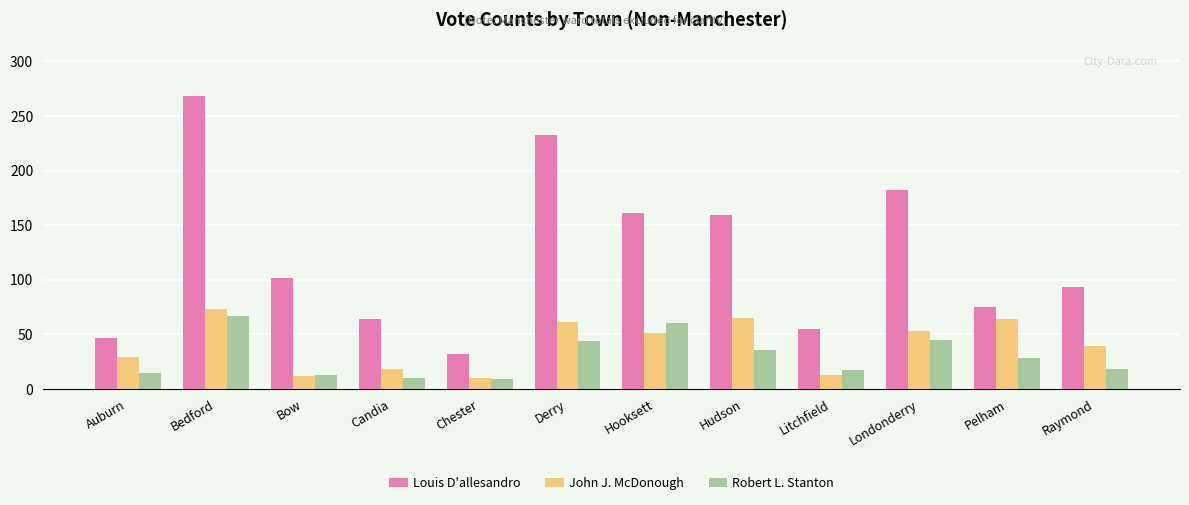

True or false: John J. McDonough has a value of 72 at Hooksett.

False